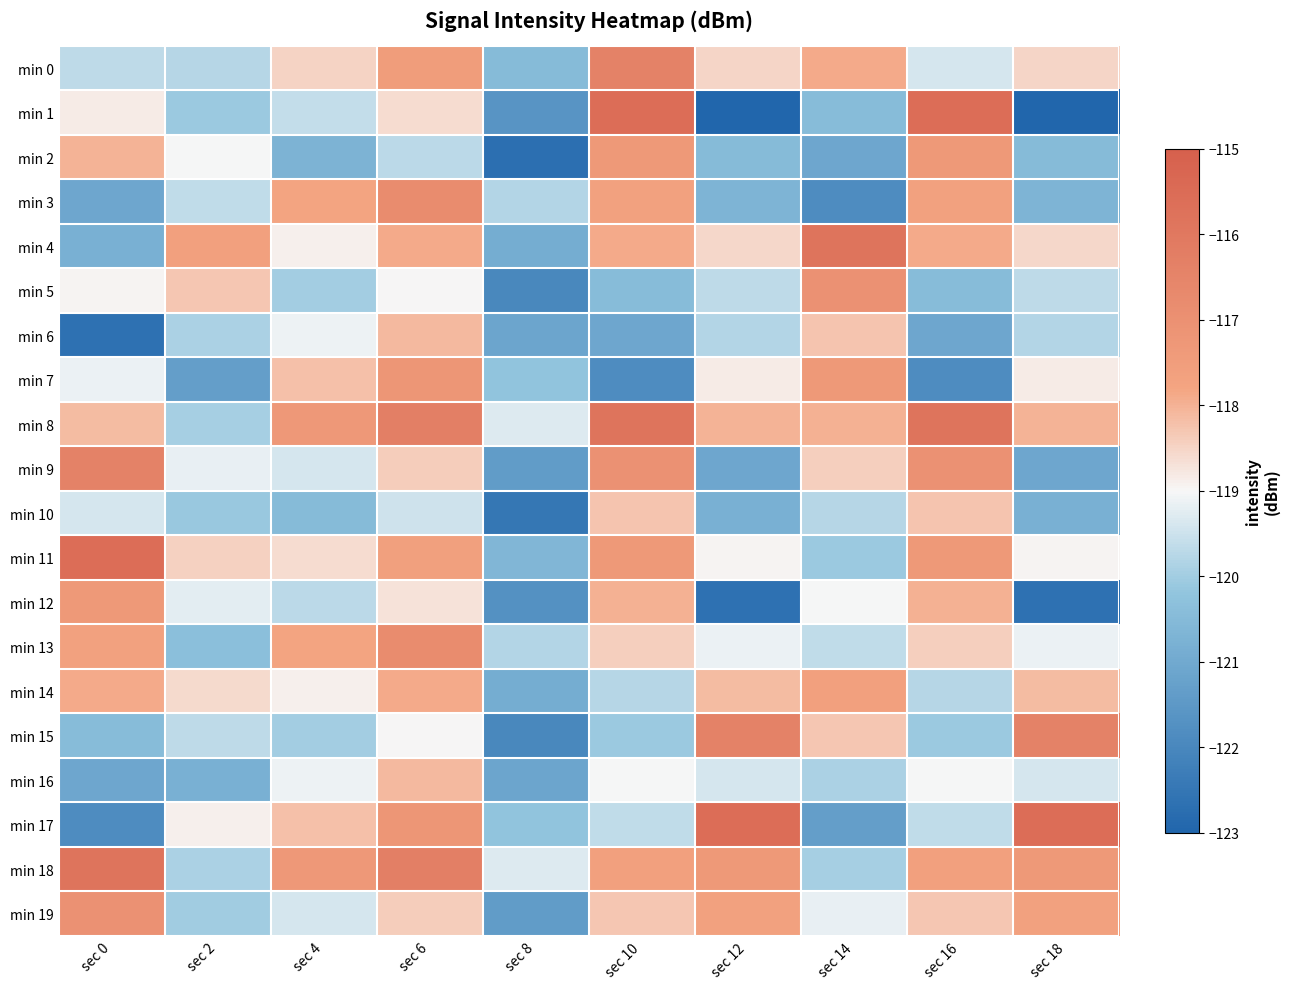

At which category is the sum across all series the highest?

sec 6